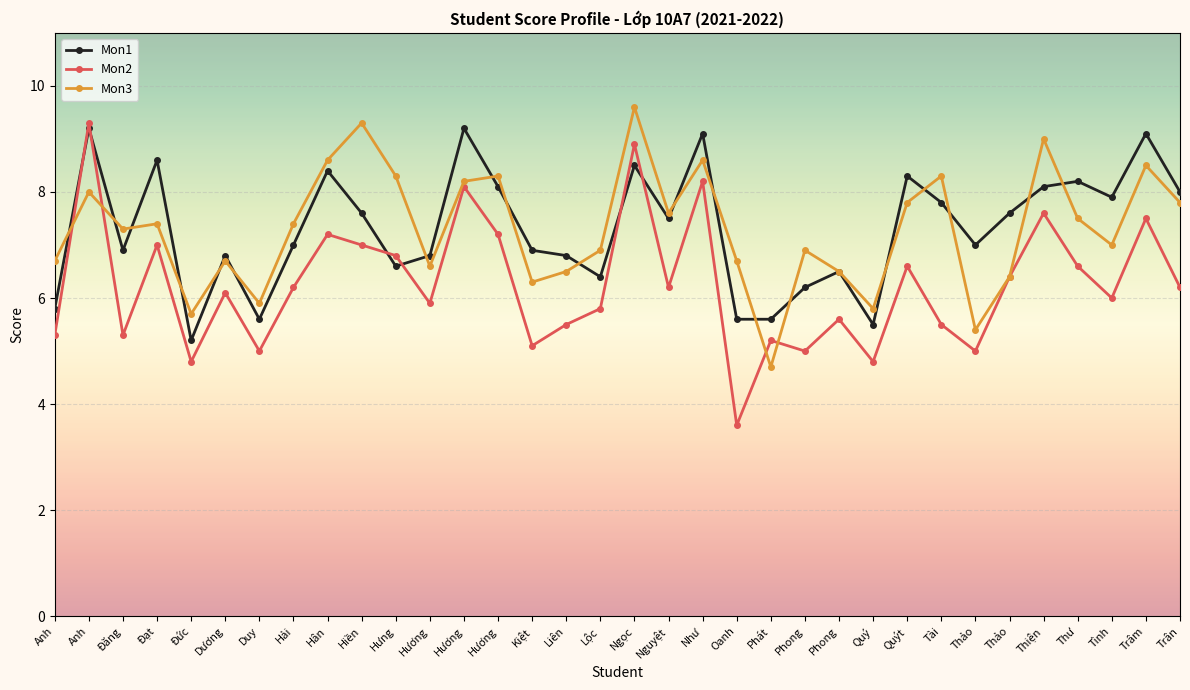

Is this an area chart (filled region under the line)?

No